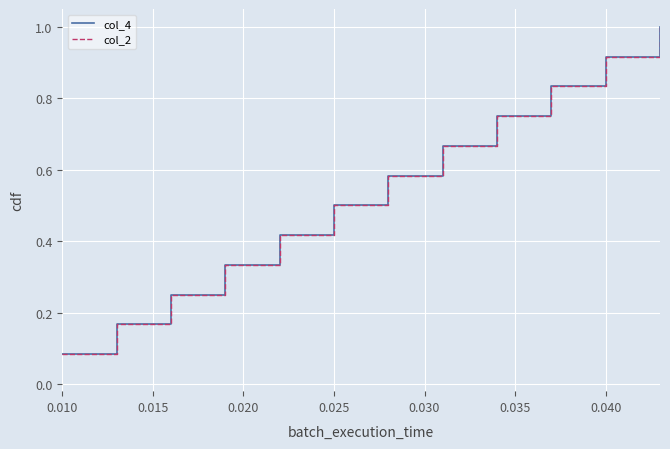

What is the label of the 2nd point from the right?

0.040